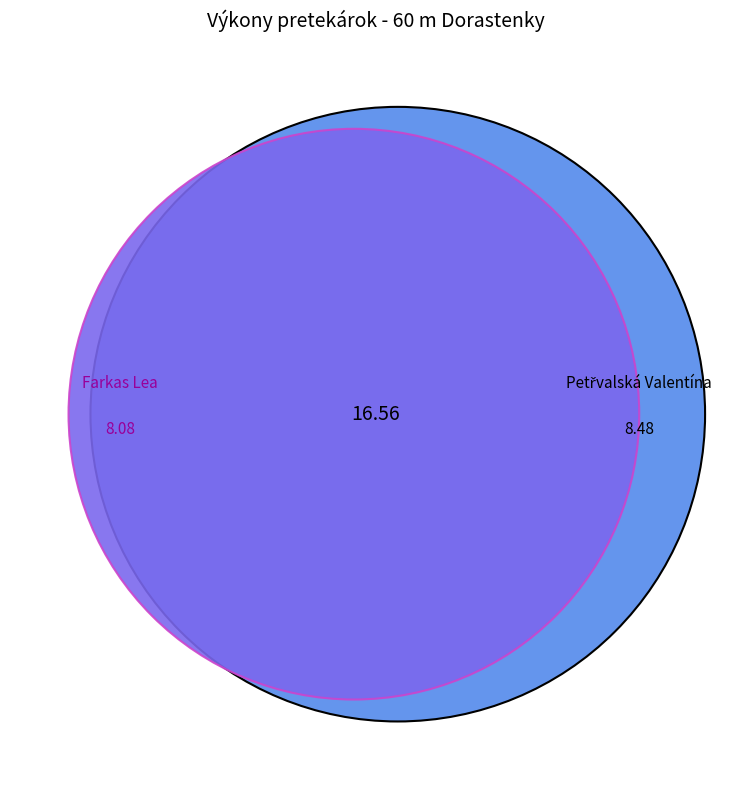

How many segments does this pie chart have?

2